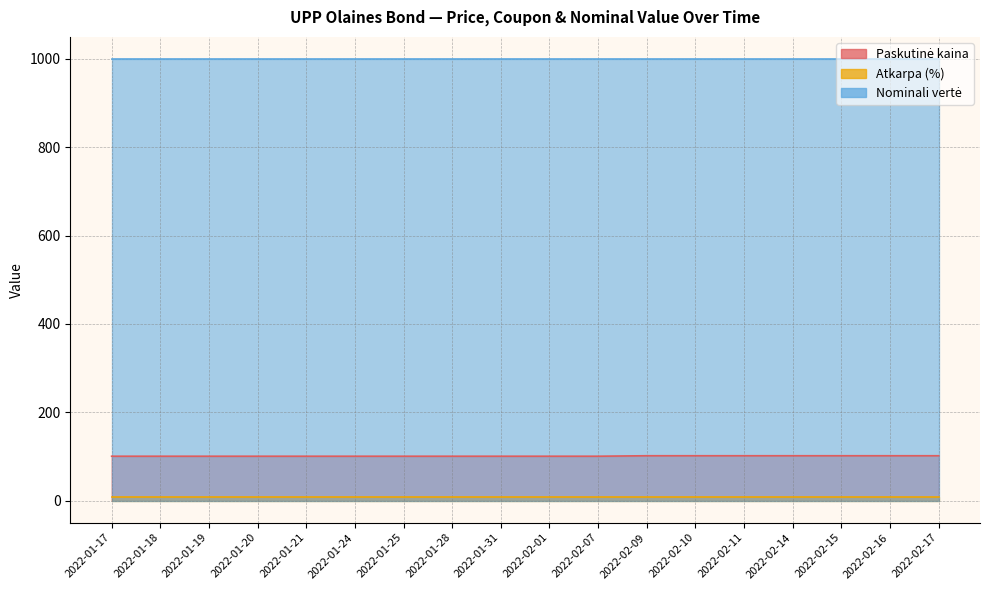

The value of Atkarpa (%) at 2022-01-28 is 1.9. True or false?

False